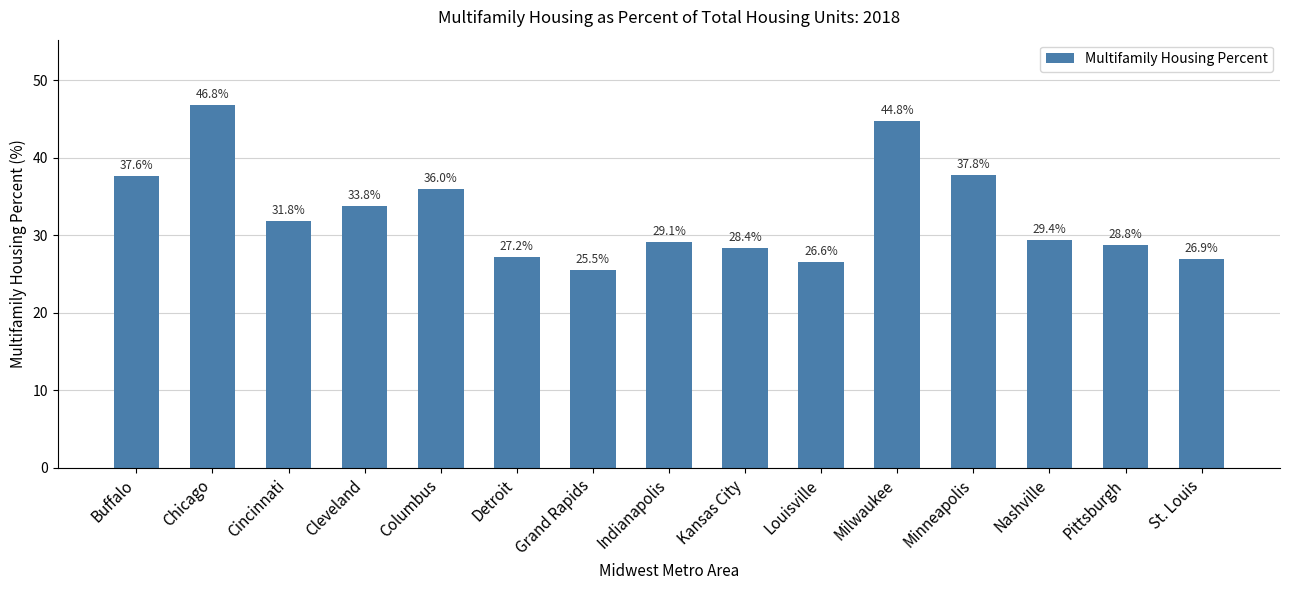

List the labels in order of value, largest first.

Chicago, Milwaukee, Minneapolis, Buffalo, Columbus, Cleveland, Cincinnati, Nashville, Indianapolis, Pittsburgh, Kansas City, Detroit, St. Louis, Louisville, Grand Rapids